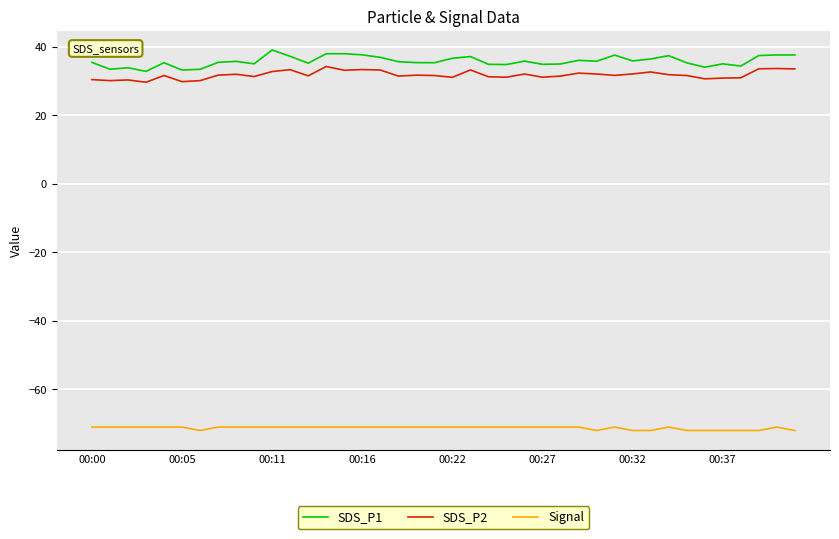

True or false: SDS_P2 and SDS_P1 intersect in this chart.

False